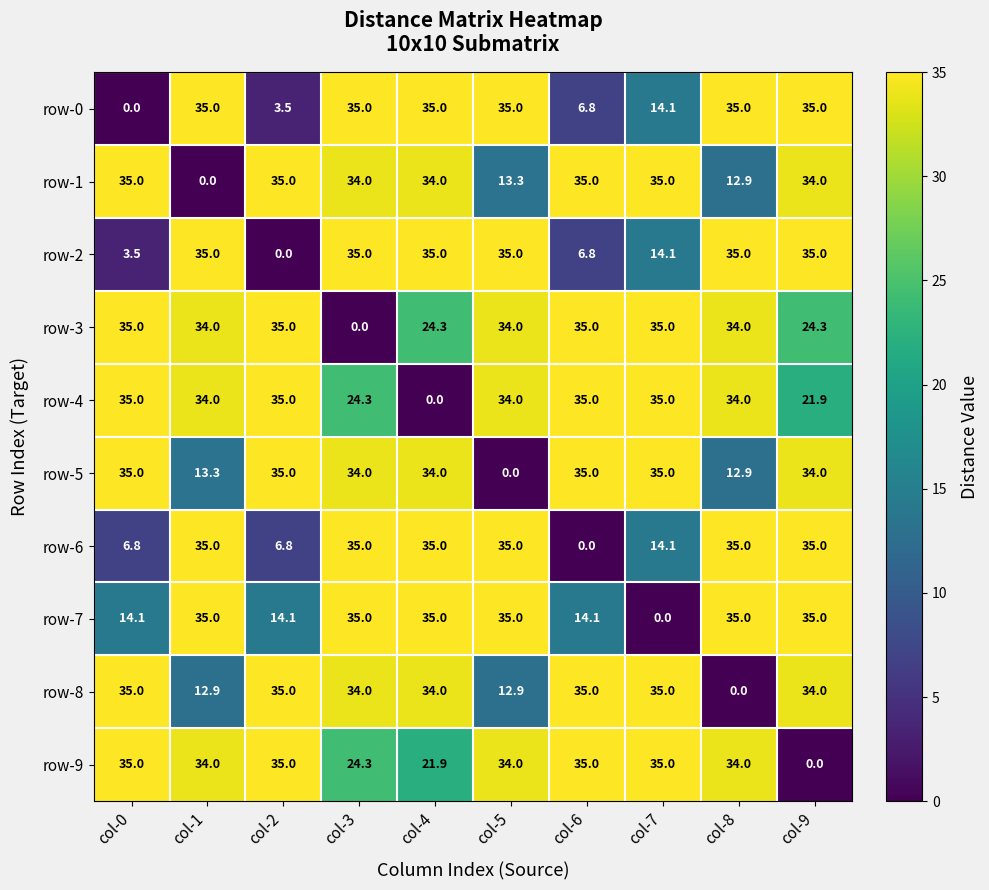

What is the difference between the highest and lowest values at col-6?

35.0